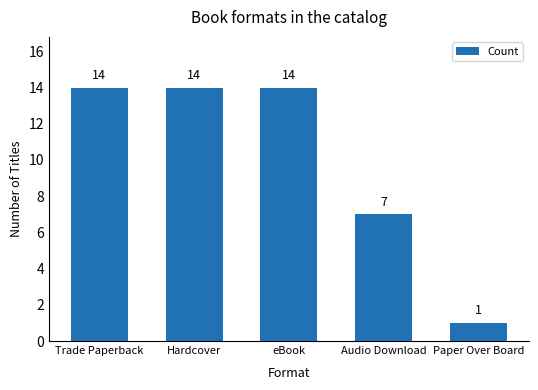

Which category has the lowest value across all series?

Paper Over Board